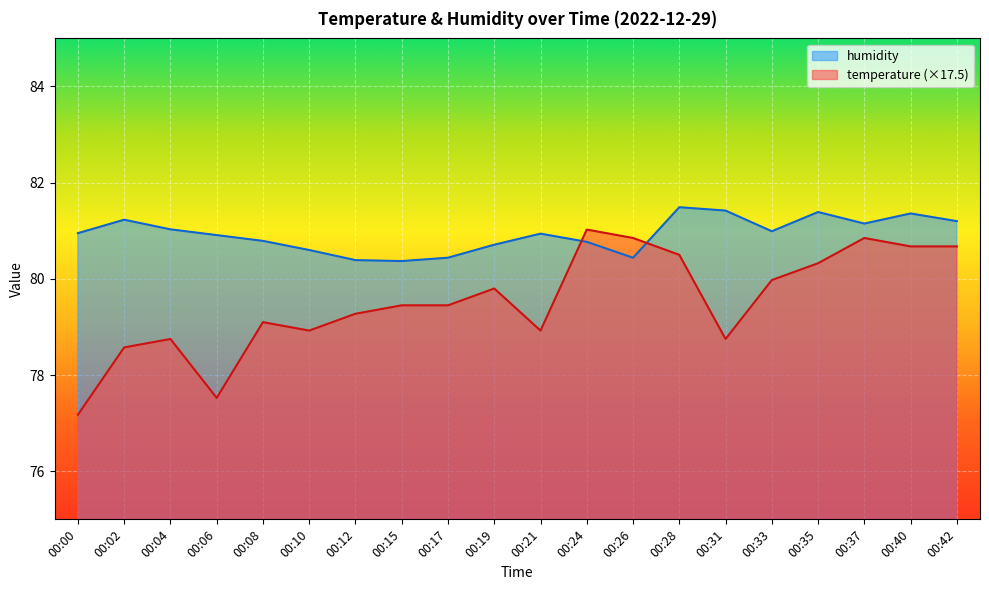

Which category has the highest value across all series?

00:28